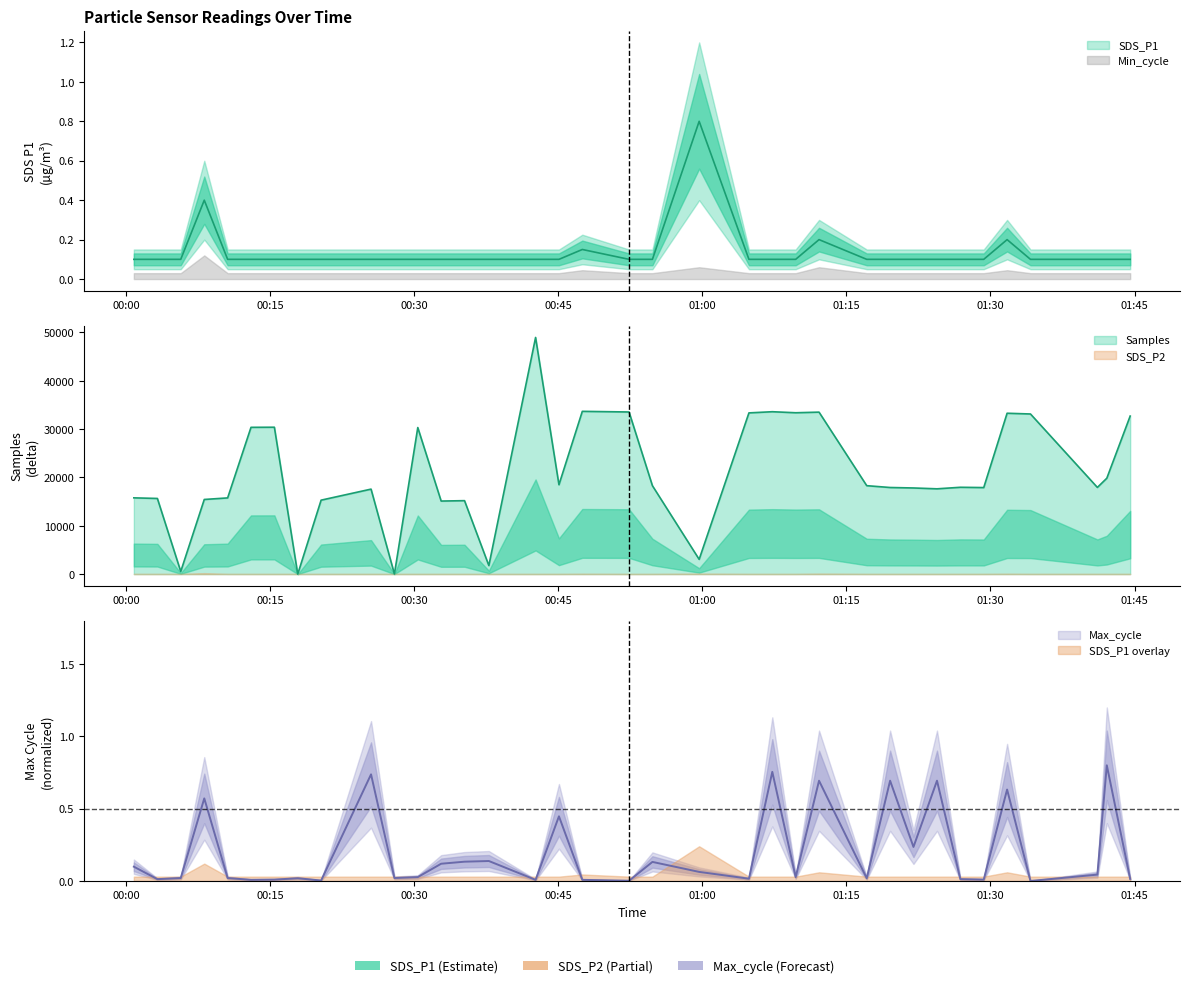

What is the label of the 5th point from the left?

01:00